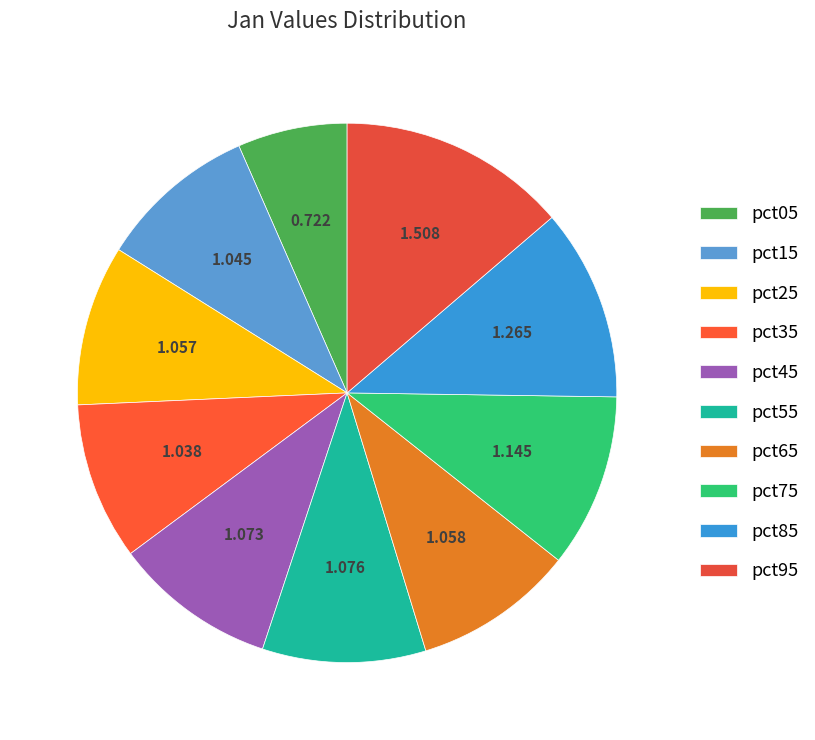

Count the number of slices in the pie.

10